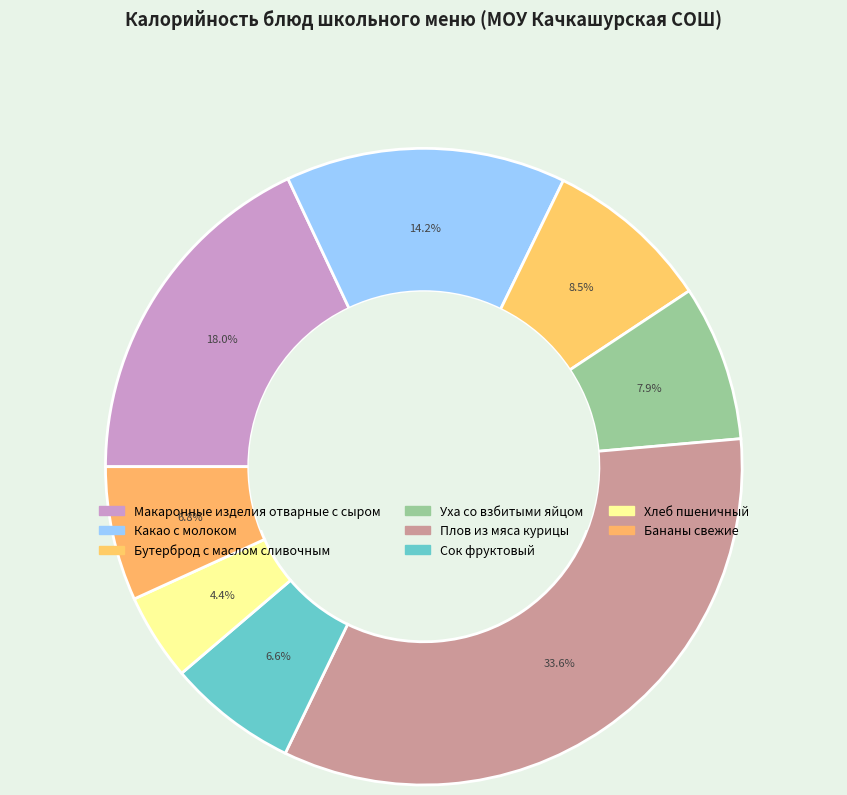

How many slices are in this pie chart?

8